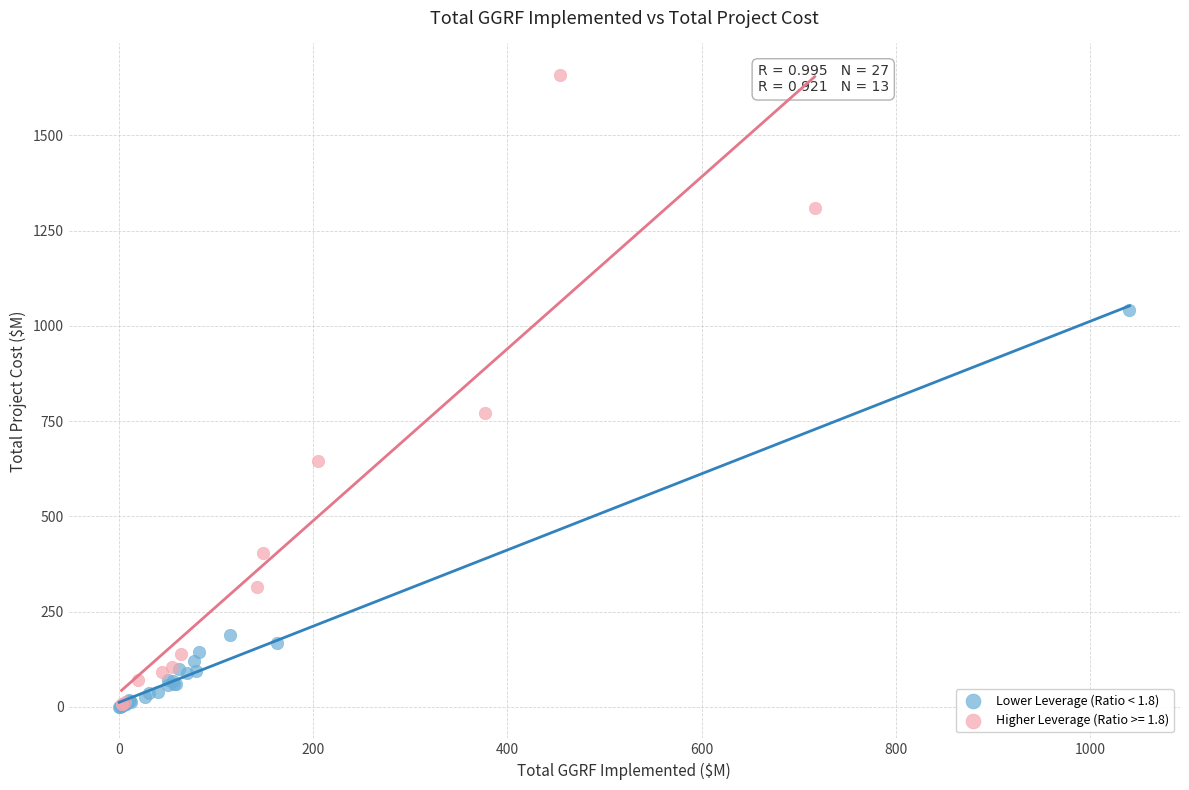

Which series has the largest Y range (max minus min)?

Higher Leverage (Ratio >= 1.8)